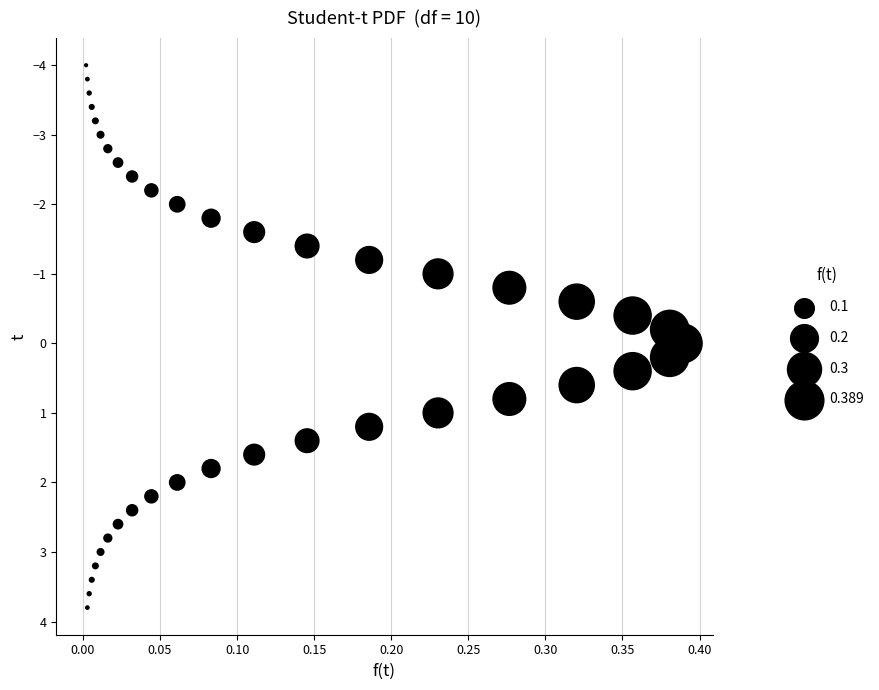

What is the range of X values (max minus min)?

0.4